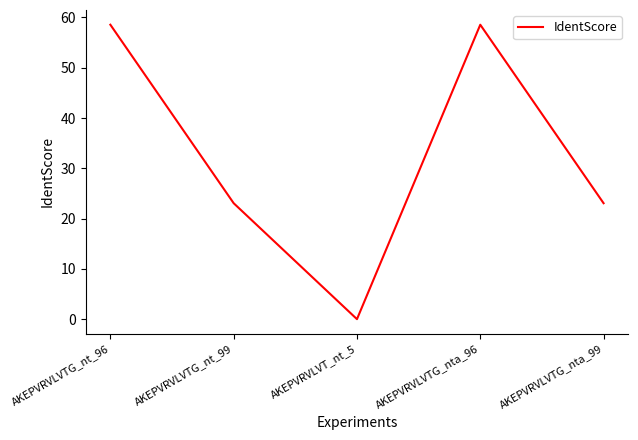

What position from the left is AKEPVRVLVTG_nta_99?

5